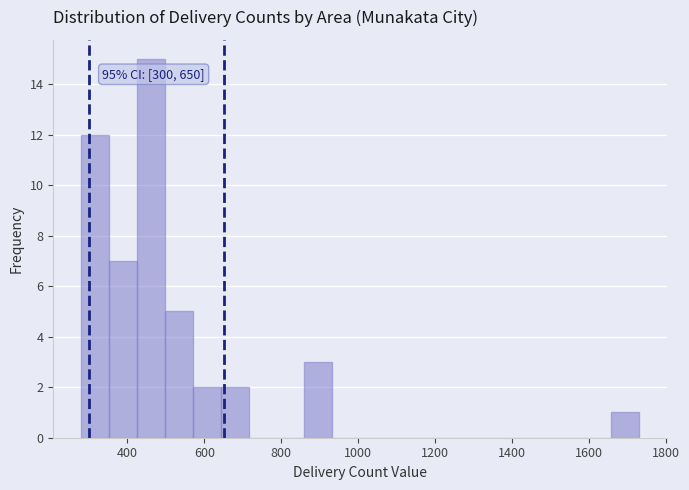

Around what value on the x-axis is the tallest bar? Give the approximate position of its centre, as read against the axis.

460